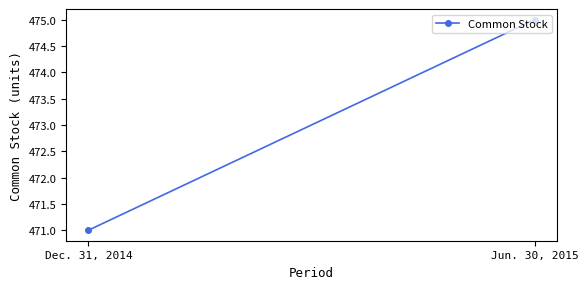

How many distinct data groups are displayed?

1